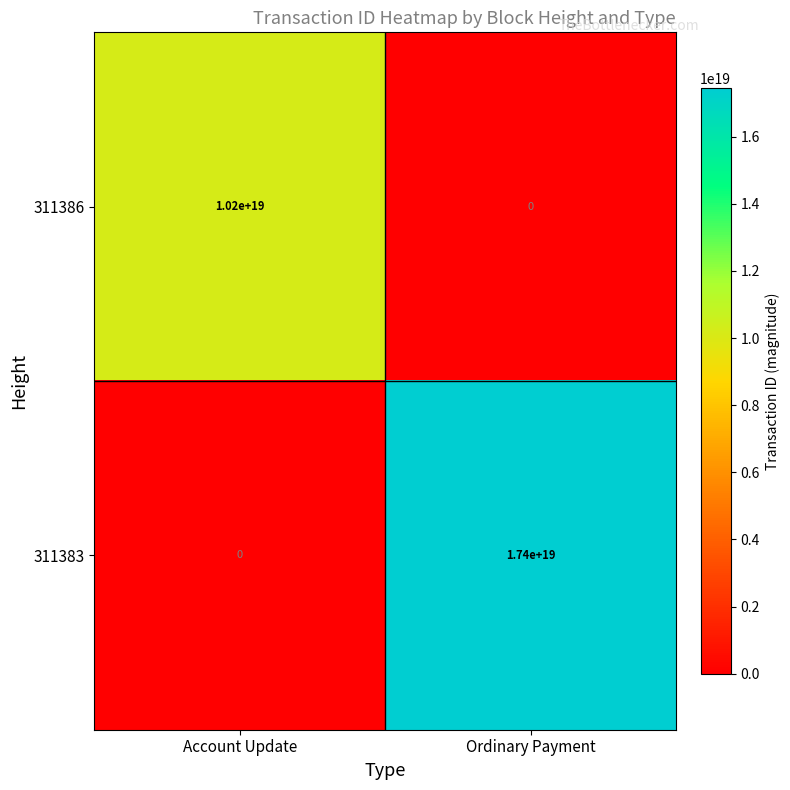

List the series in order of their peak value, highest first.

311383, 311386